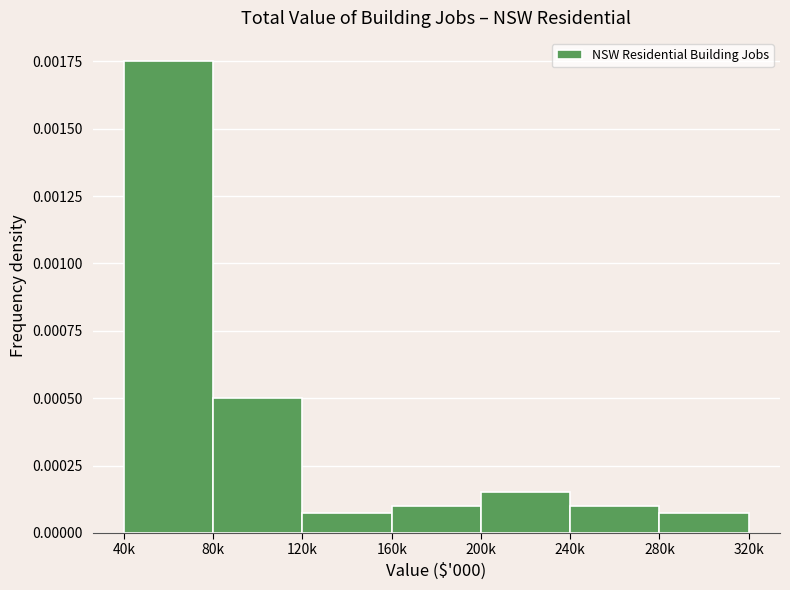

Which has a higher value, 160k or 80k?

80k